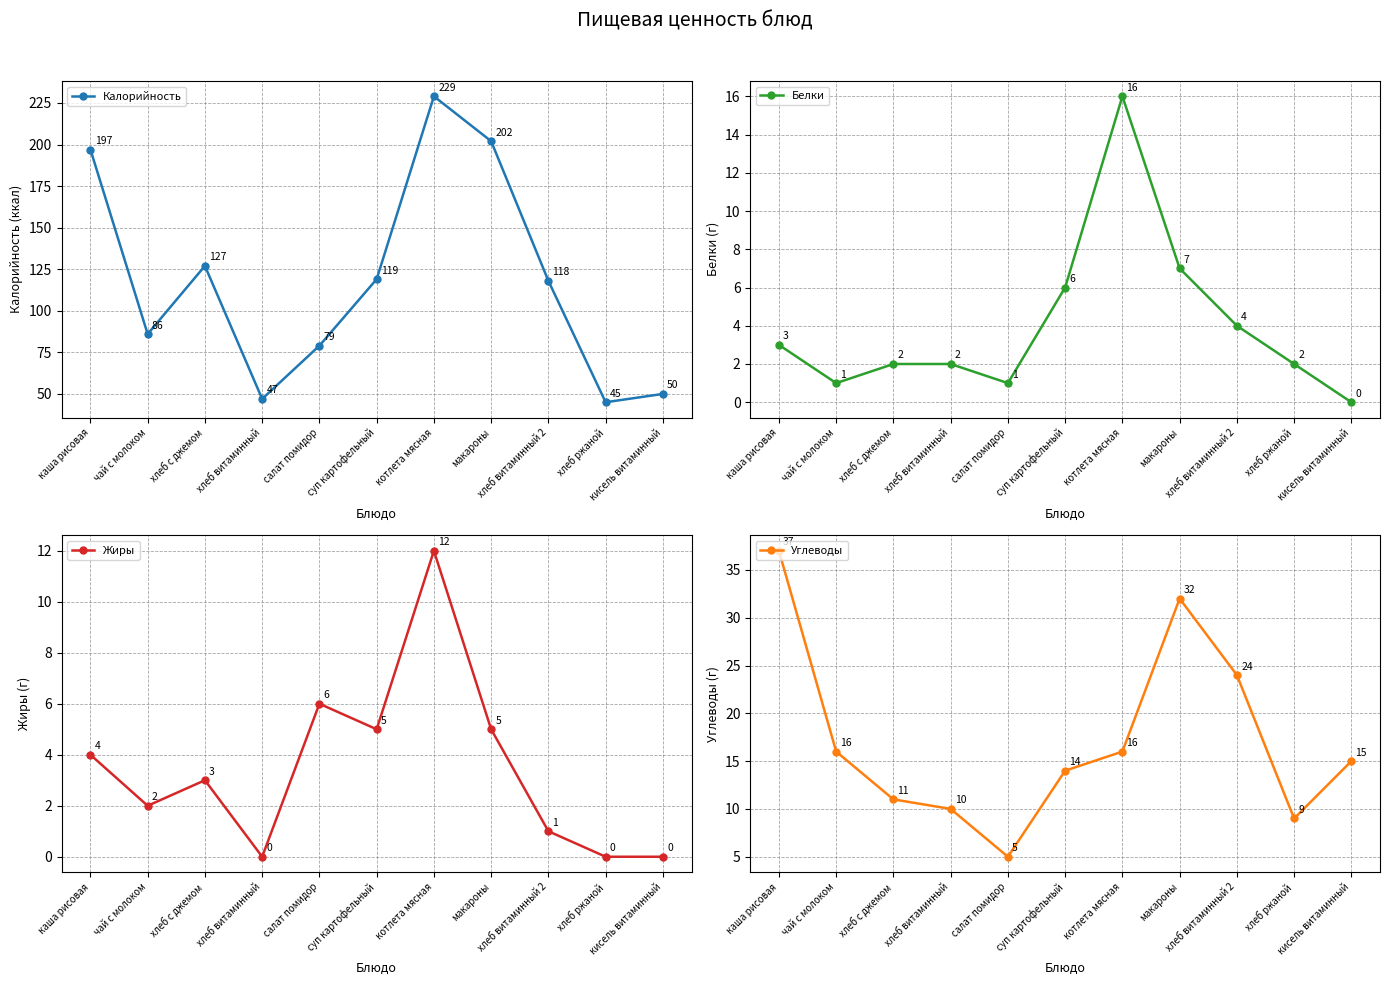

True or false: Белки has more than 2 interior local peaks.

False